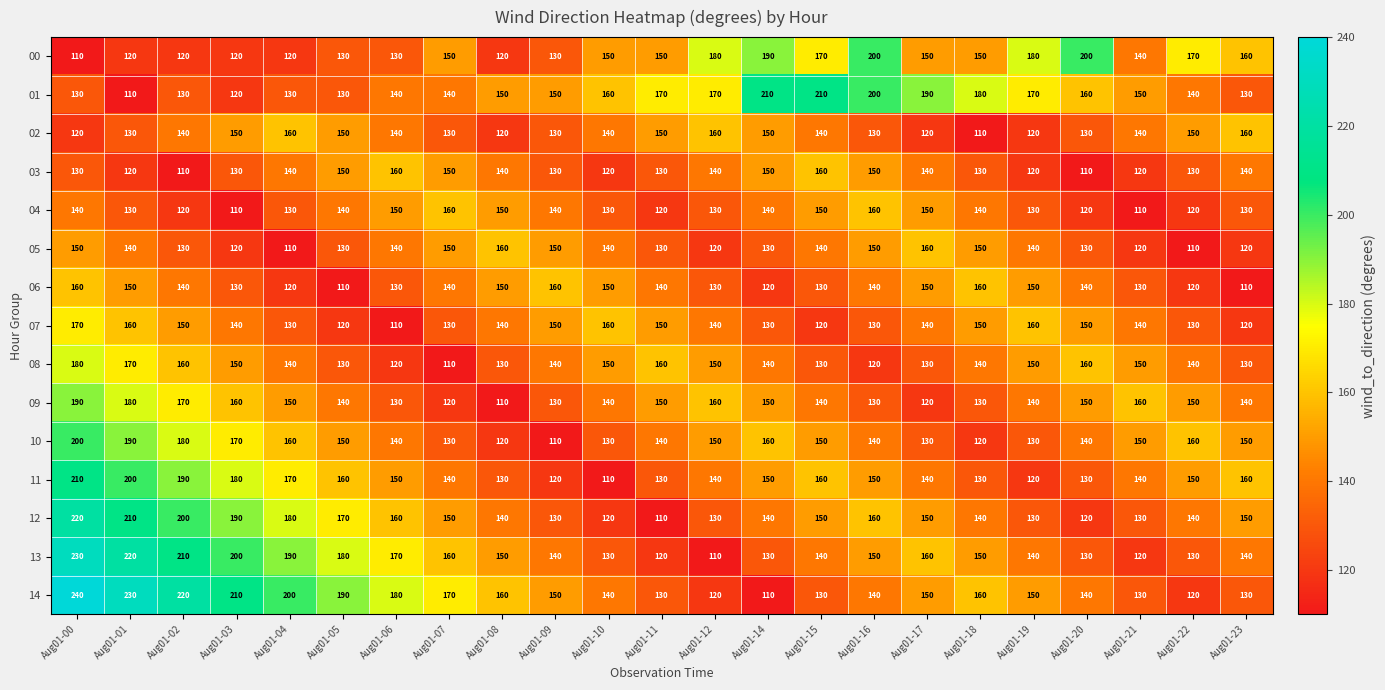

How many 11 values are between 130 and 160?

15